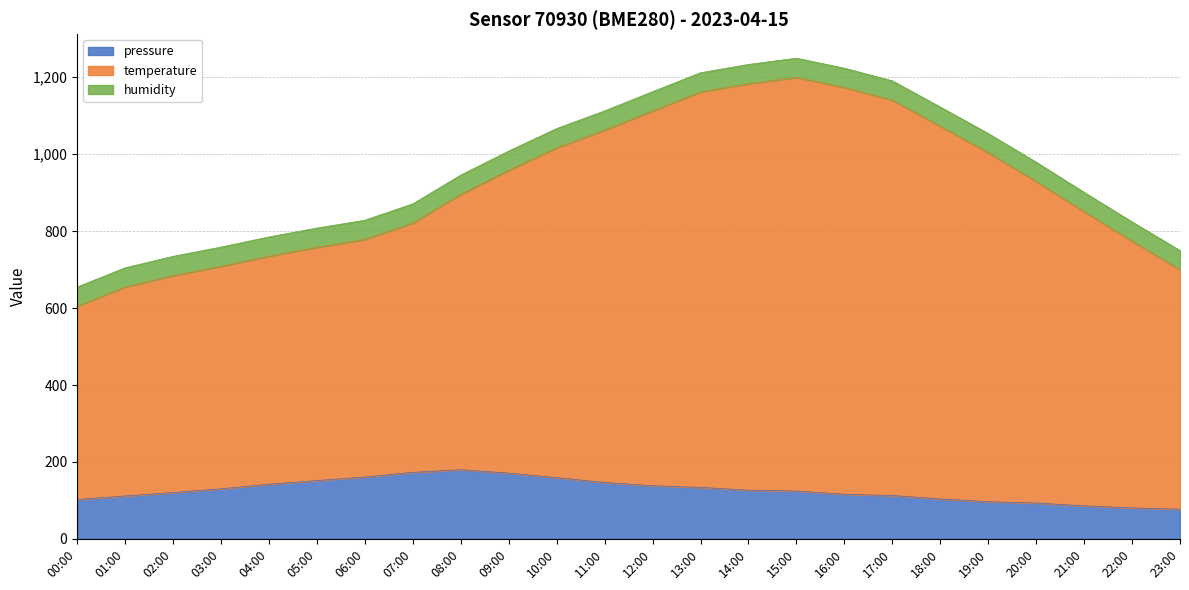

What is the total value across all series at 18:00?

1122.7